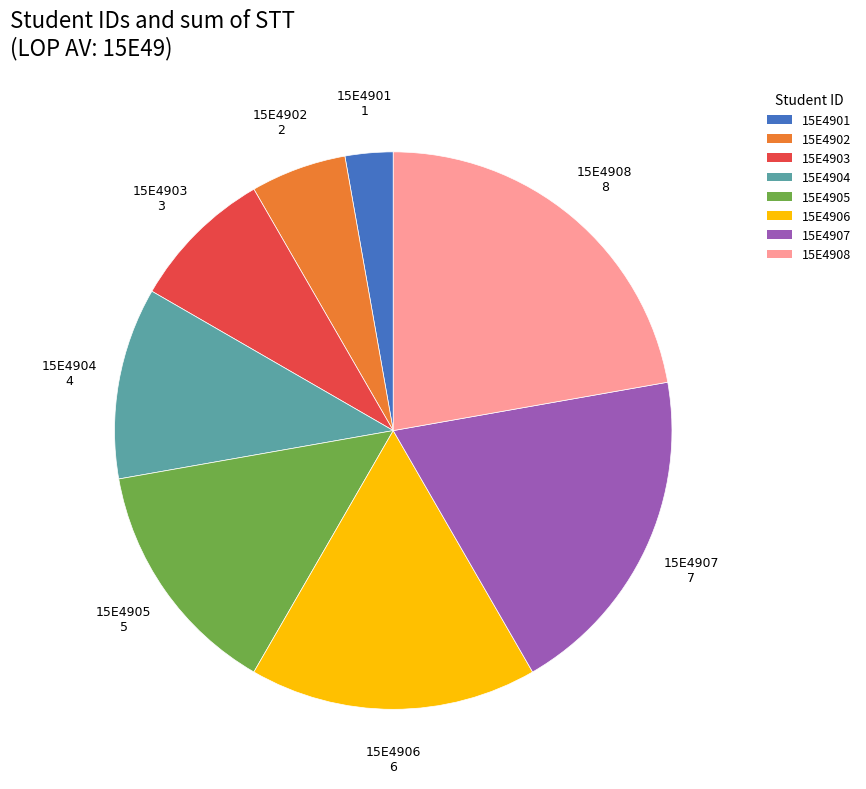

Is there a majority slice in this chart?

No